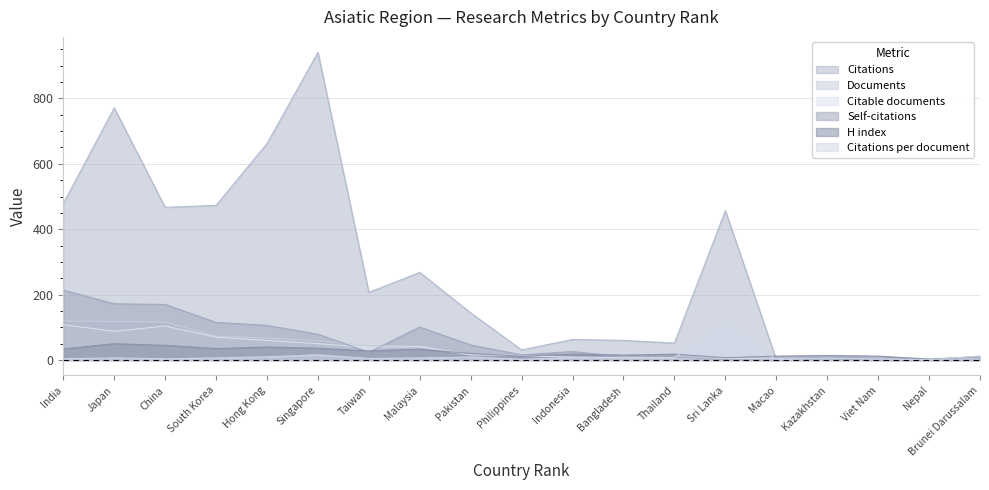

After their last crossing, which series has the higher values: Documents or Citations?

Citations